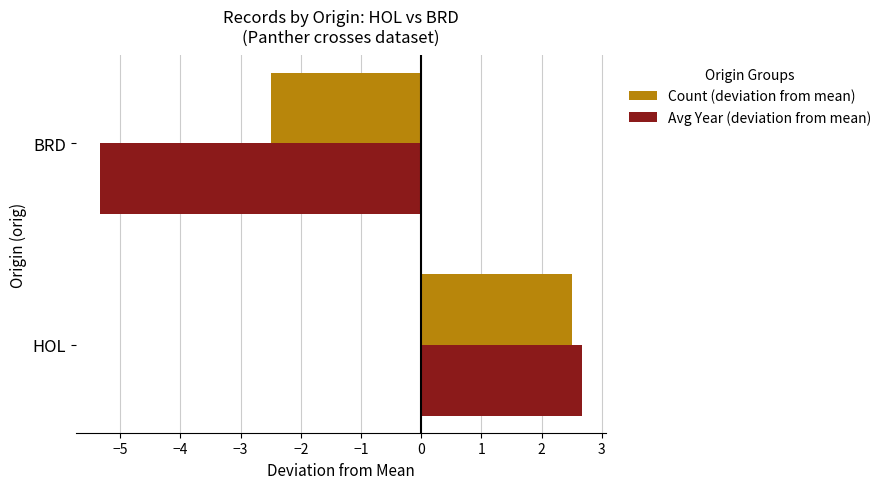

Read the Avg Year (deviation from mean) value at HOL.

2.7